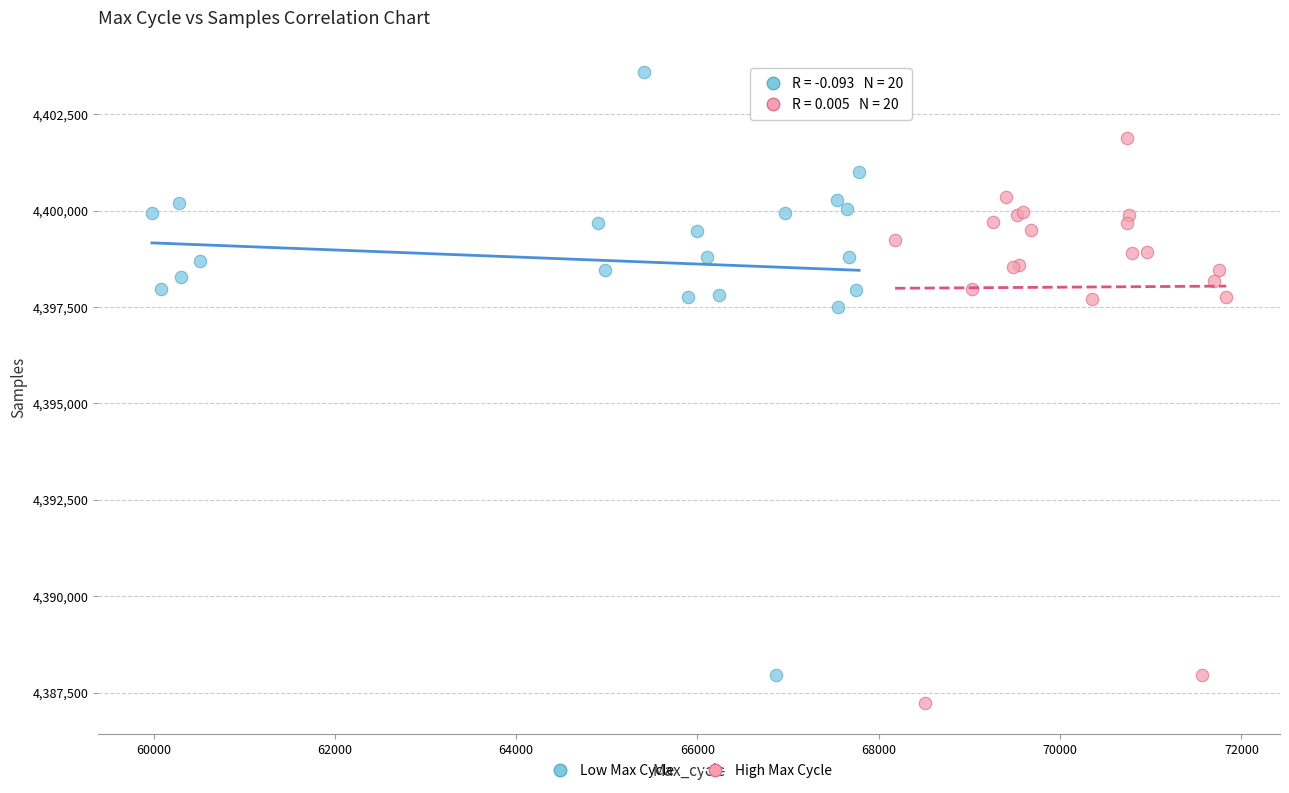

What are all the series names shown in the legend?

Low Max Cycle, High Max Cycle